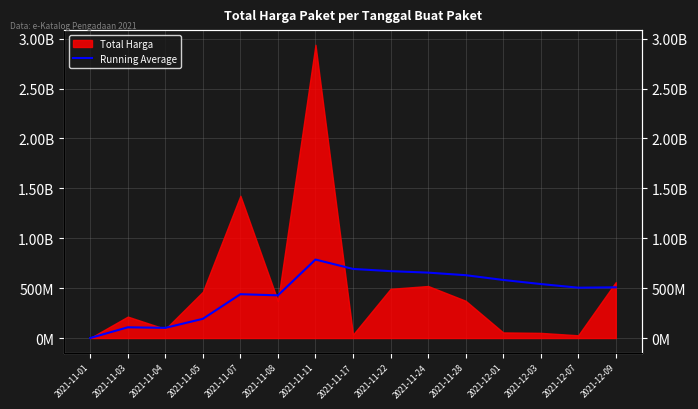

What is the average value?

455947375.2